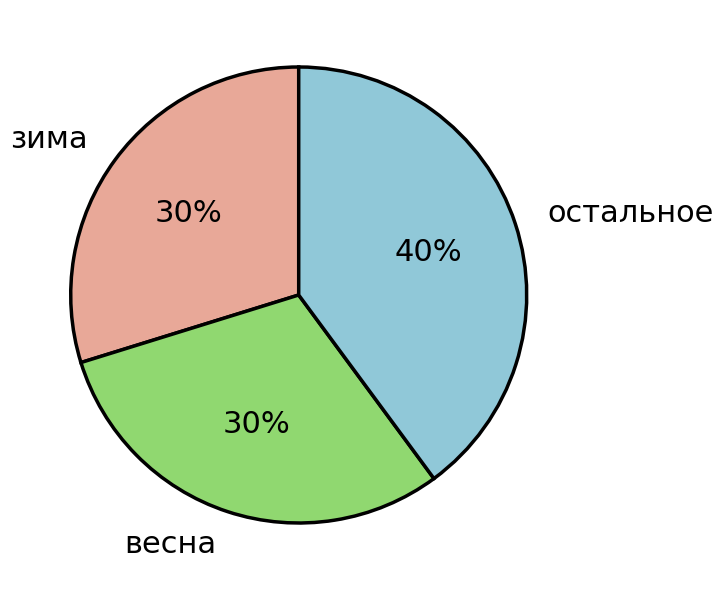

Which slice is the largest?

остальное